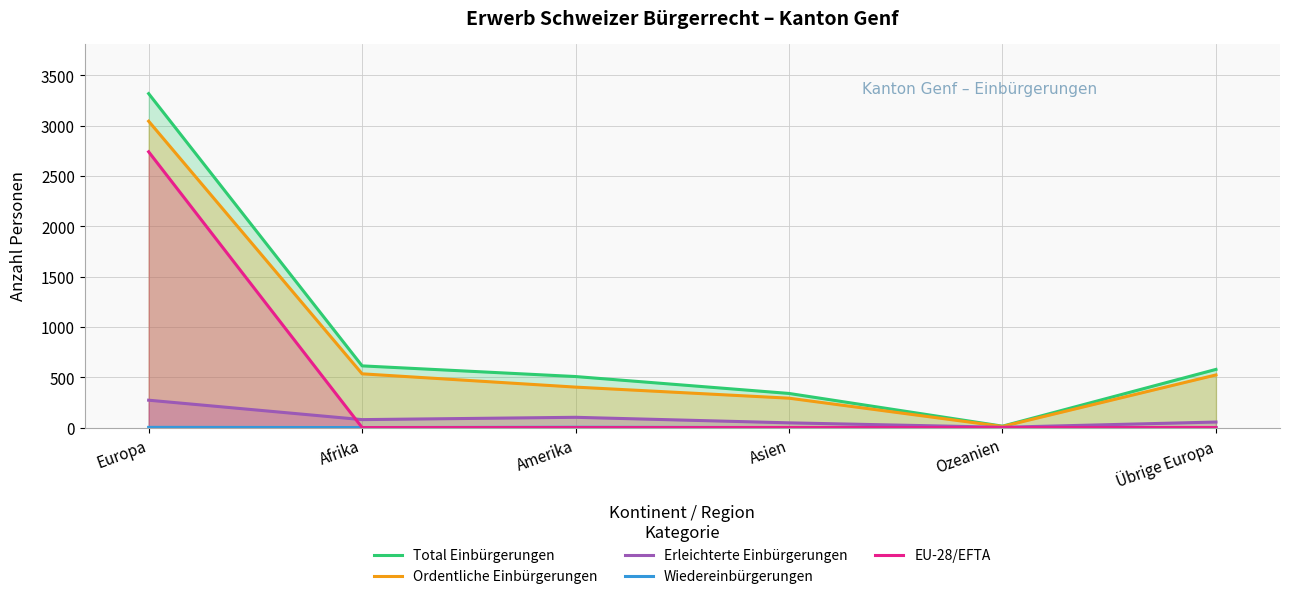

What is the difference between the highest and lowest values at Ozeanien?

14